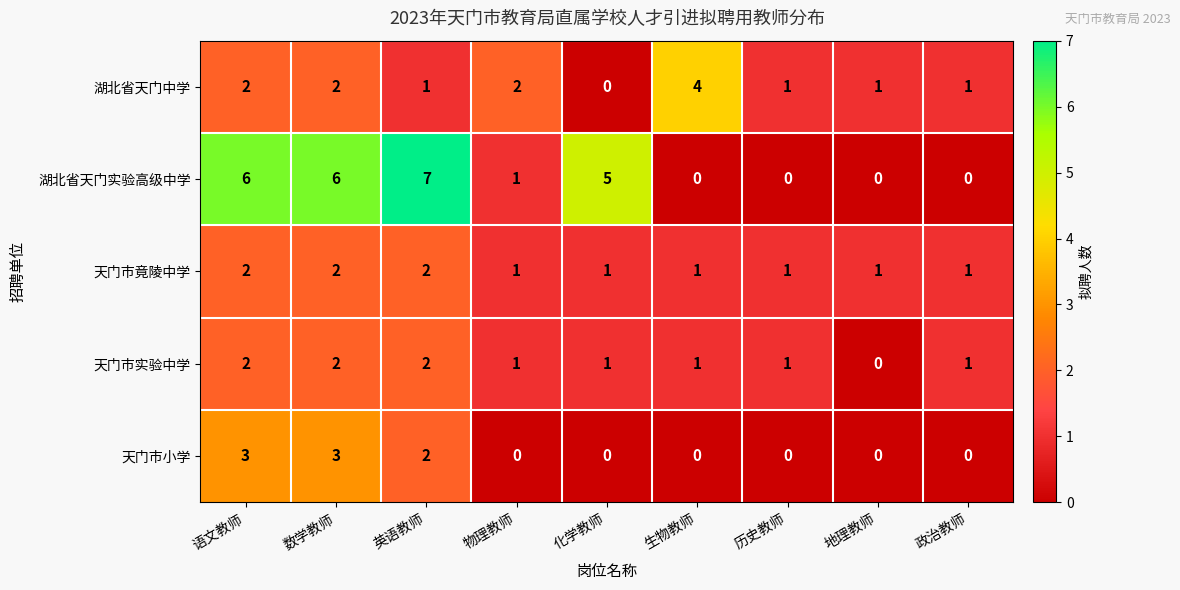

How many categories are shown in the chart?

9